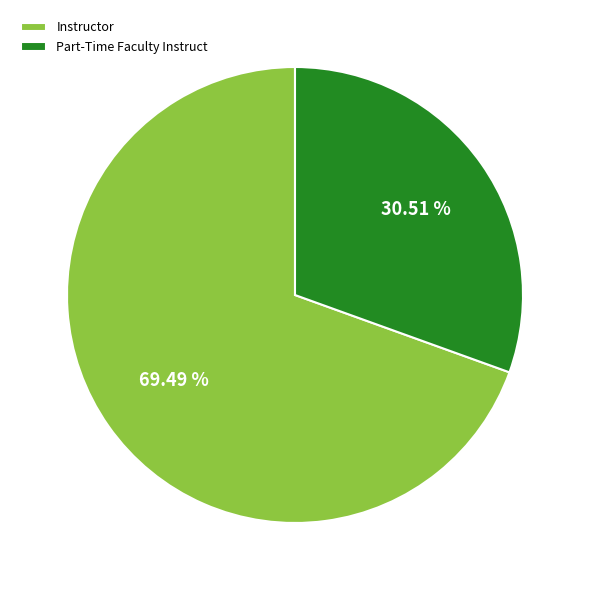

What percentage is the Instructor slice, to the nearest percent?

69%